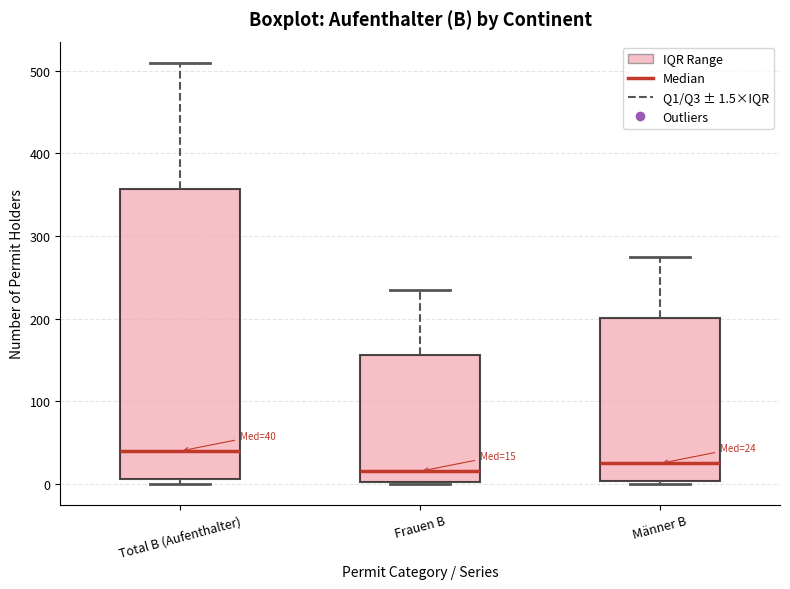

Which box is the tallest, from its lower edge to its upper edge?

Total B (Aufenthalter)